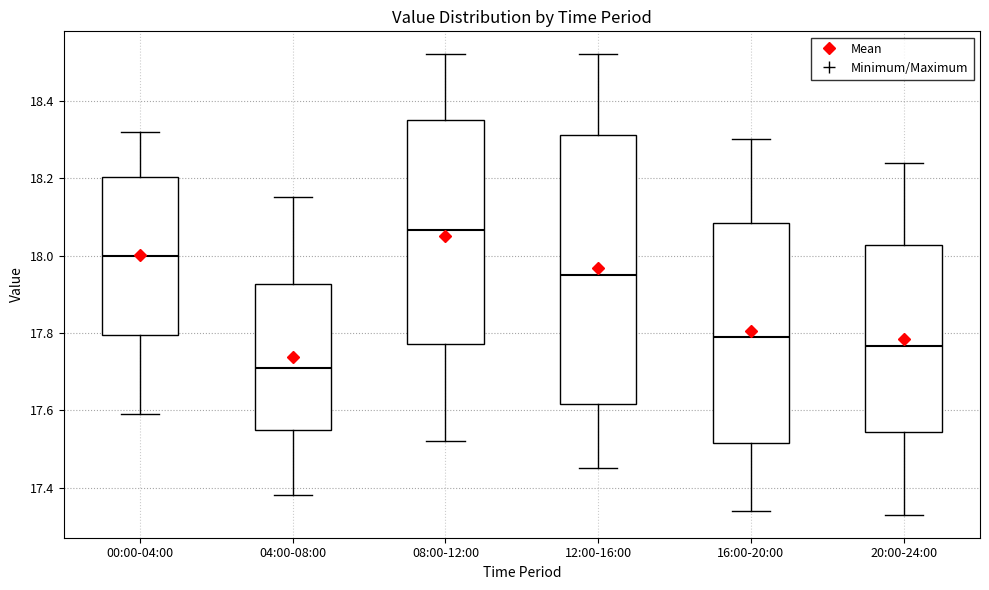

Comparing the boxes themselves (not the whiskers), which one is the tallest?

12:00-16:00